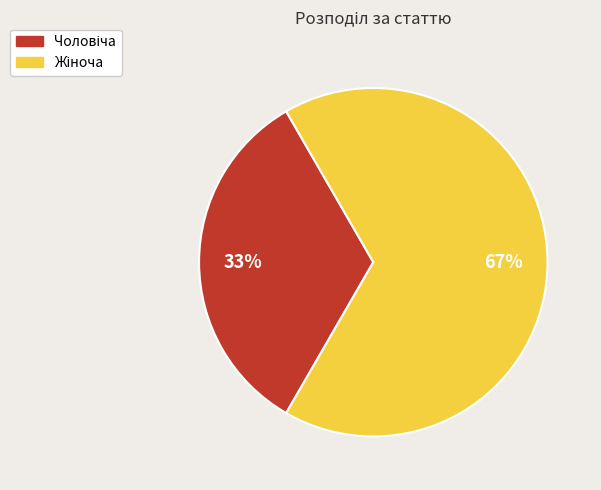

Is there any slice that represents more than half of the pie?

Yes